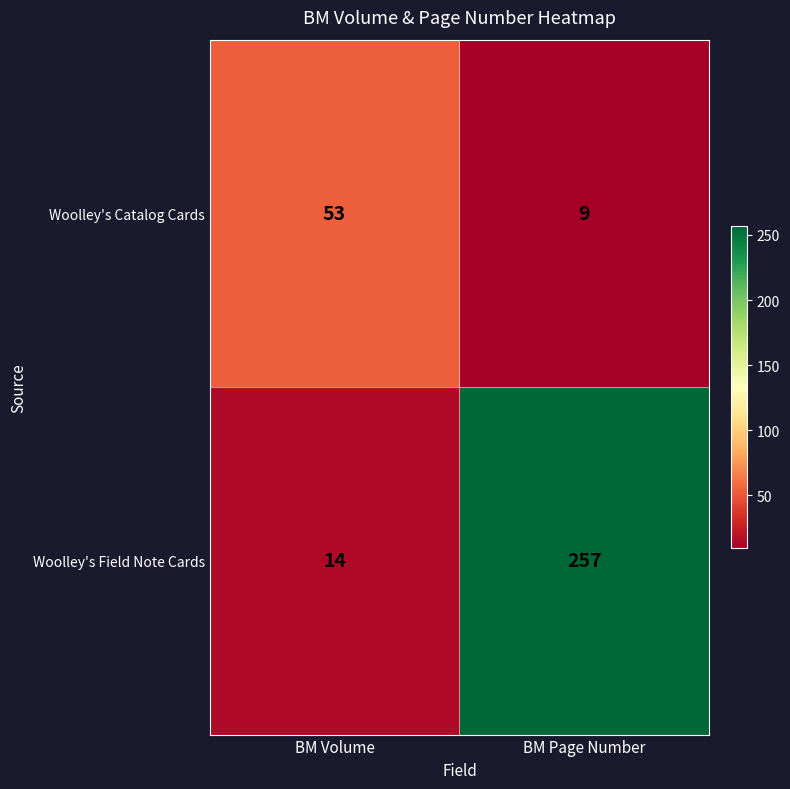

What is the average value of the Woolley's Field Note Cards series?

136